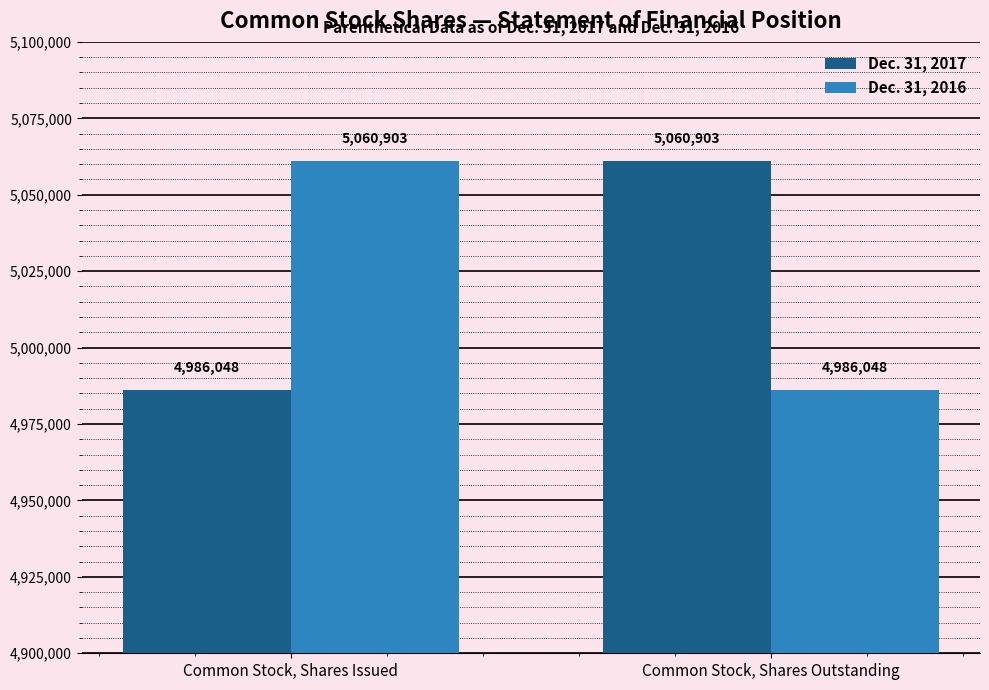

How many bars are there in total?

4